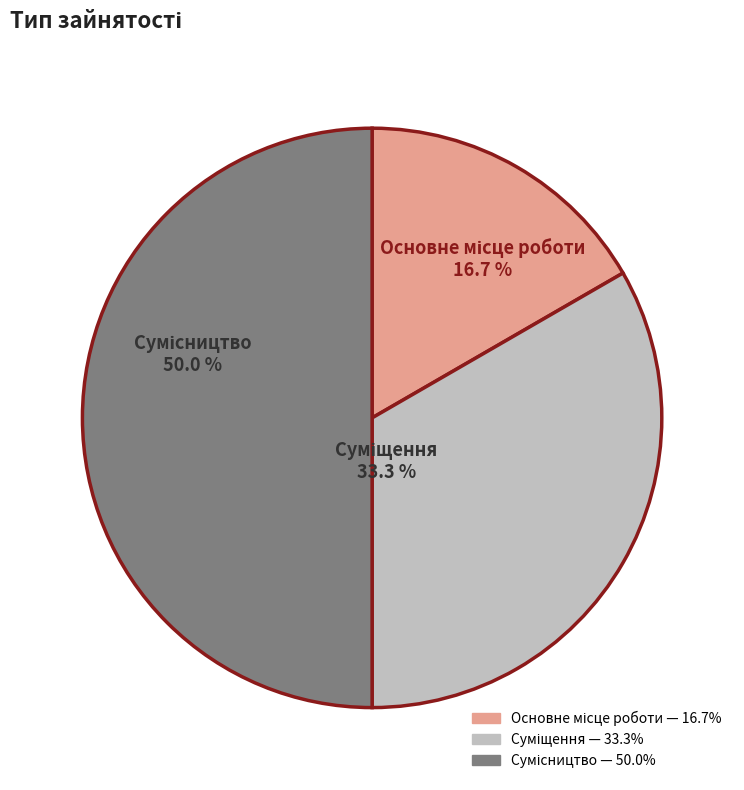

Is there a majority slice in this chart?

No